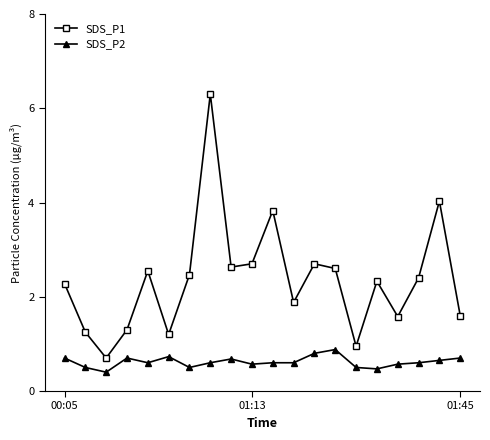

List the series in order of their peak value, lowest first.

SDS_P2, SDS_P1